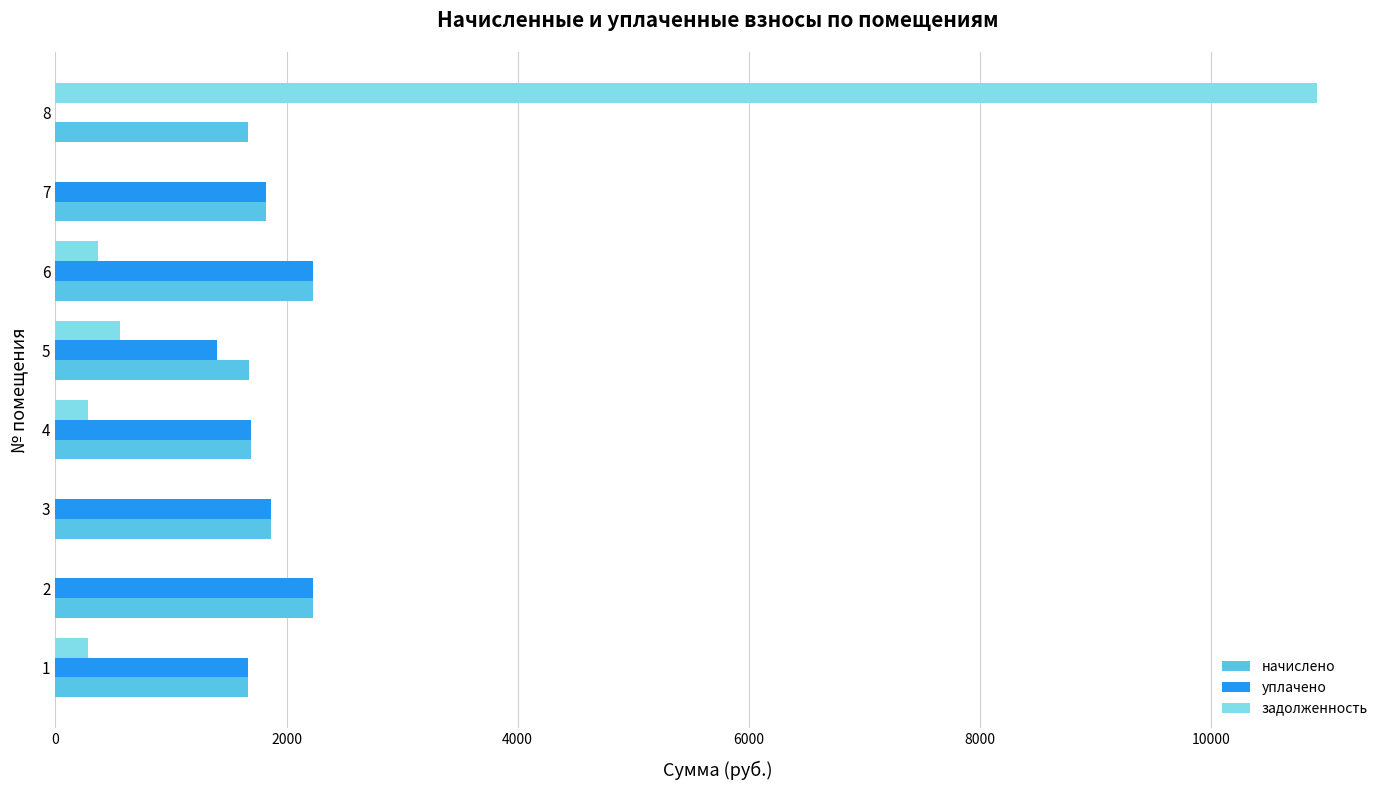

At which category is the sum across all series the highest?

8